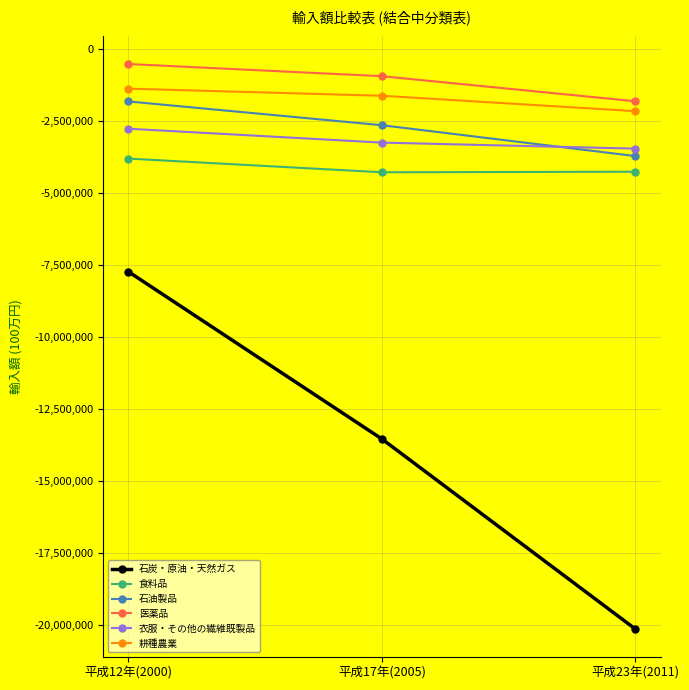

The value of 耕種農業 at 平成12年(2000) is -1385325. True or false?

True